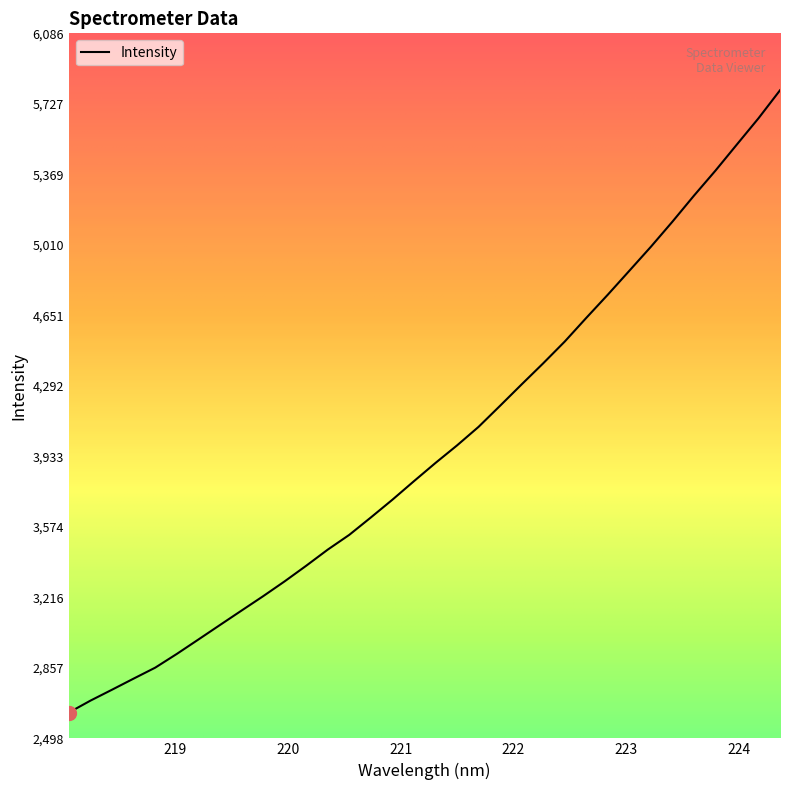

What is the difference between the maximum and minimum values?

3167.0